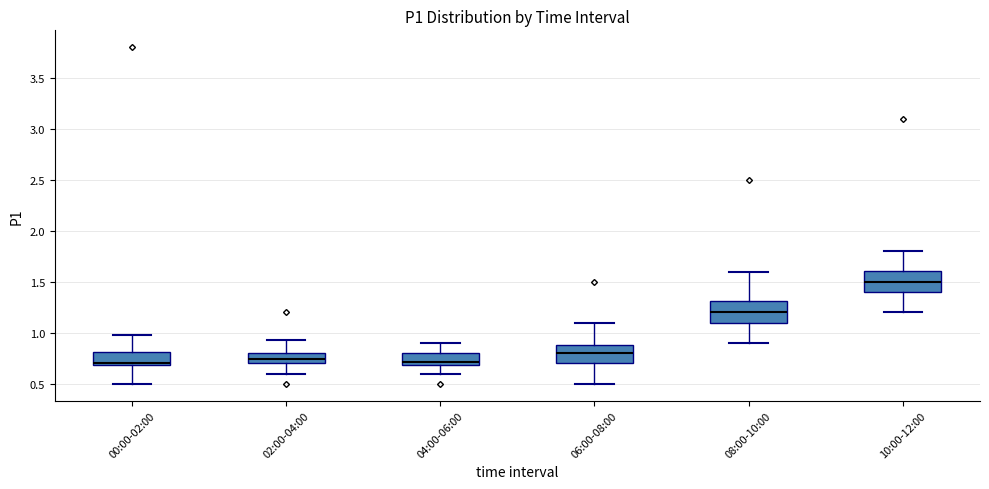

Where is the lower edge of the box for 02:00-04:00 on the y-axis? The values are not printed on the chart, so give them approximately, as read against the axis.

0.70